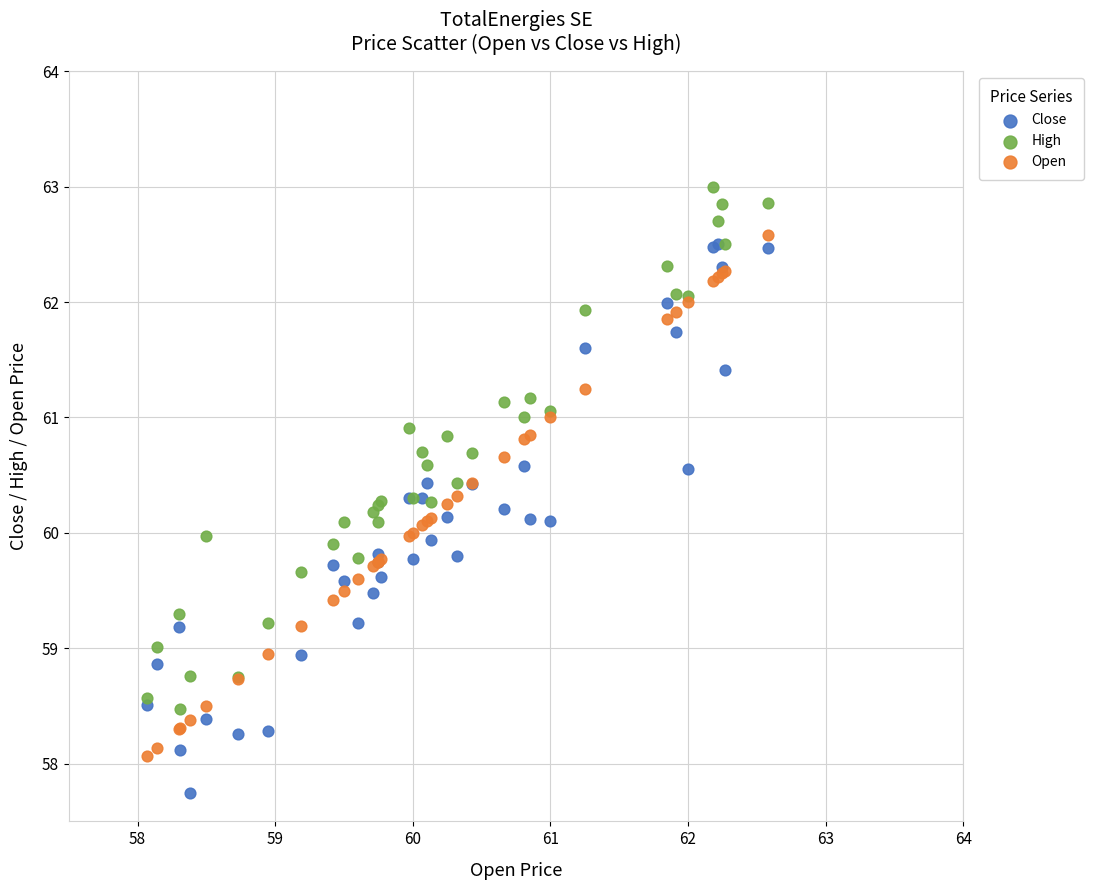

Which series contains the highest Y value?

High